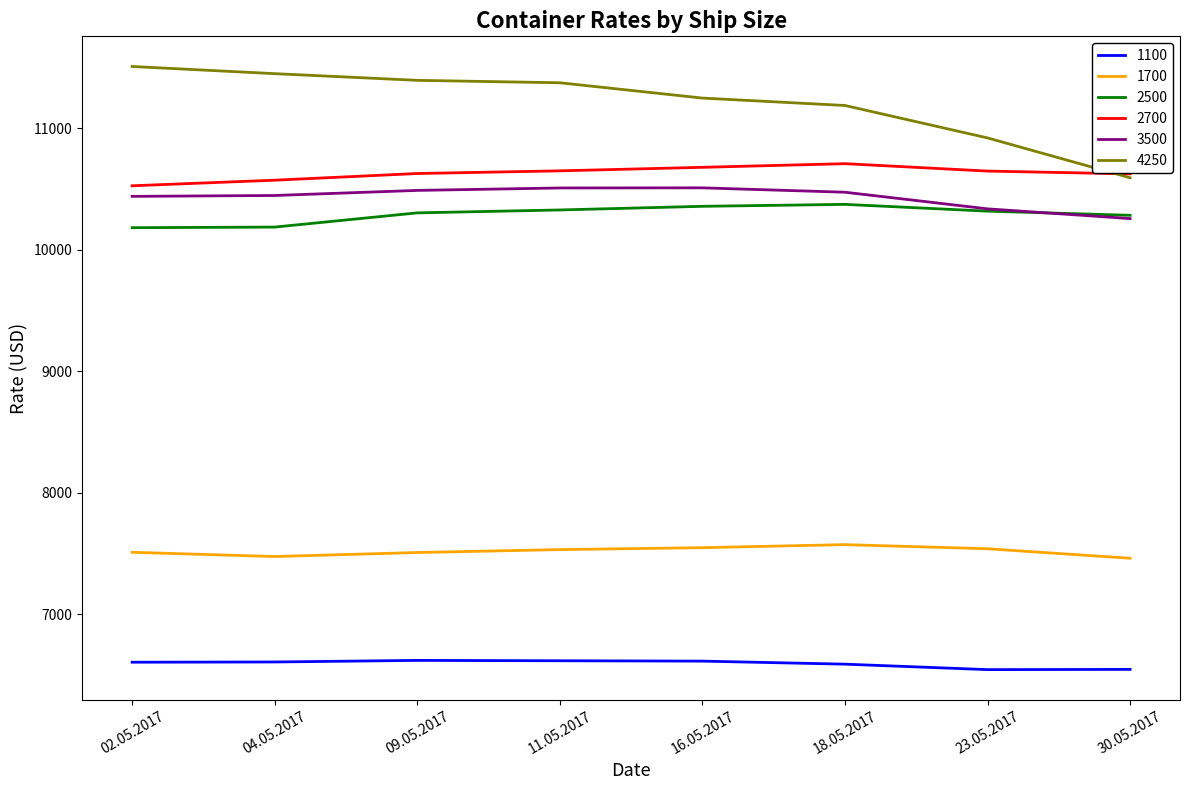

Read the 2700 value at 04.05.2017.

10572